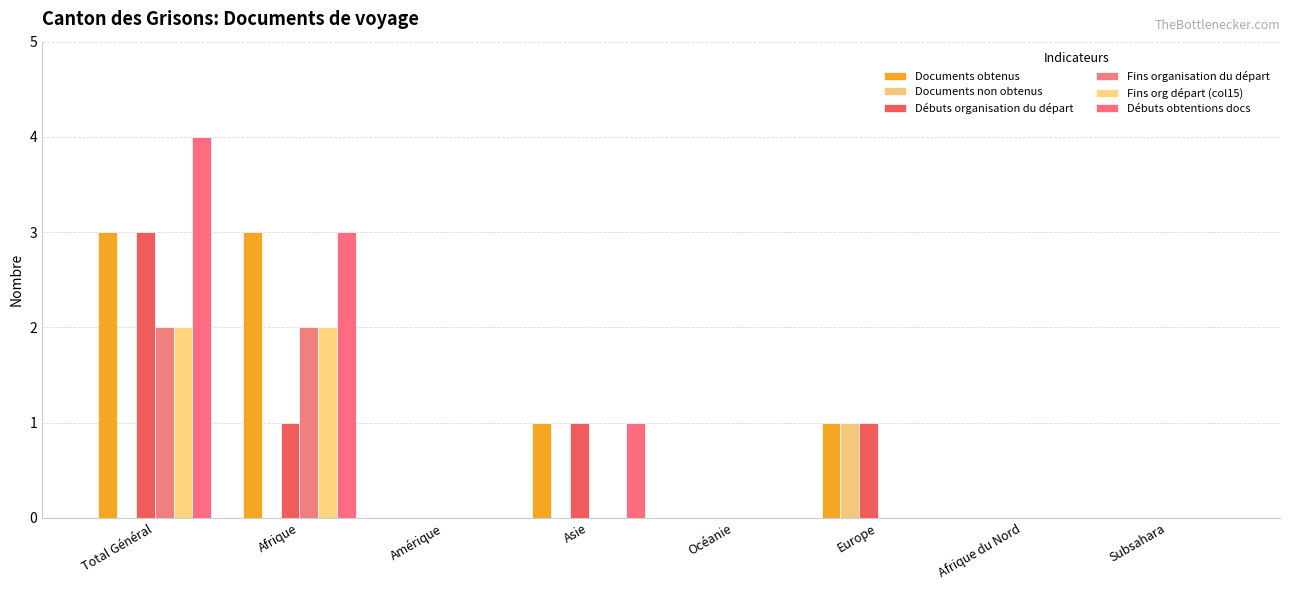

What are all the series names shown in the legend?

Documents obtenus, Documents non obtenus, Débuts organisation du départ, Fins organisation du départ, Fins org départ (col15), Débuts obtentions docs